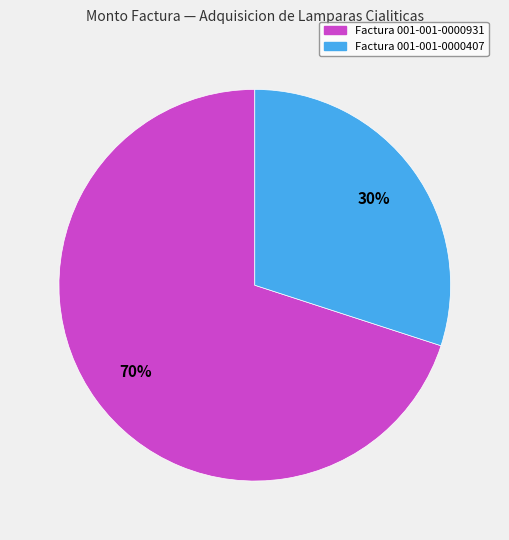

Is there a majority slice in this chart?

Yes